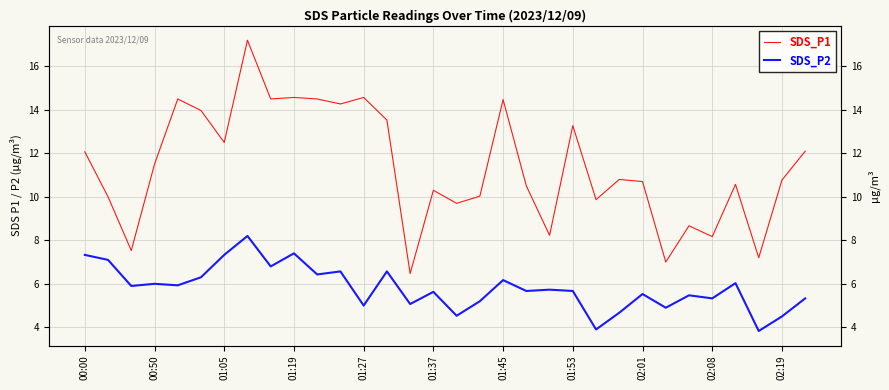

Where is SDS_P1 nearest to the value 11?

23